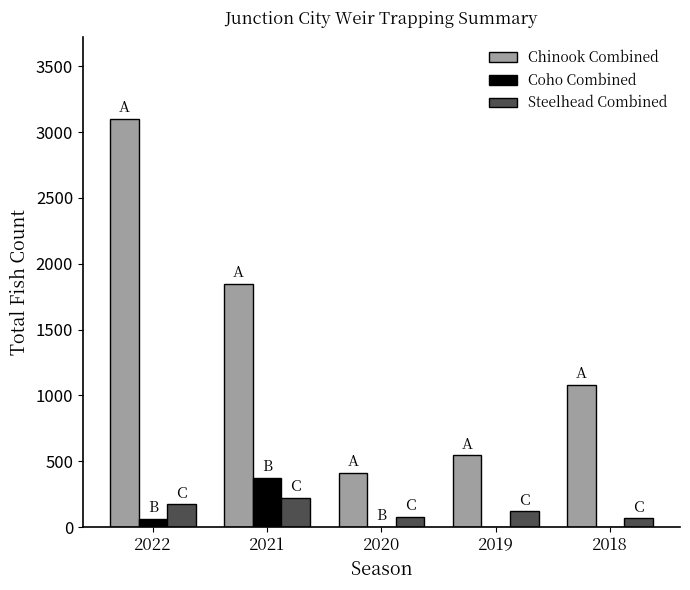

The value of Chinook Combined at 2021 is 754. True or false?

False